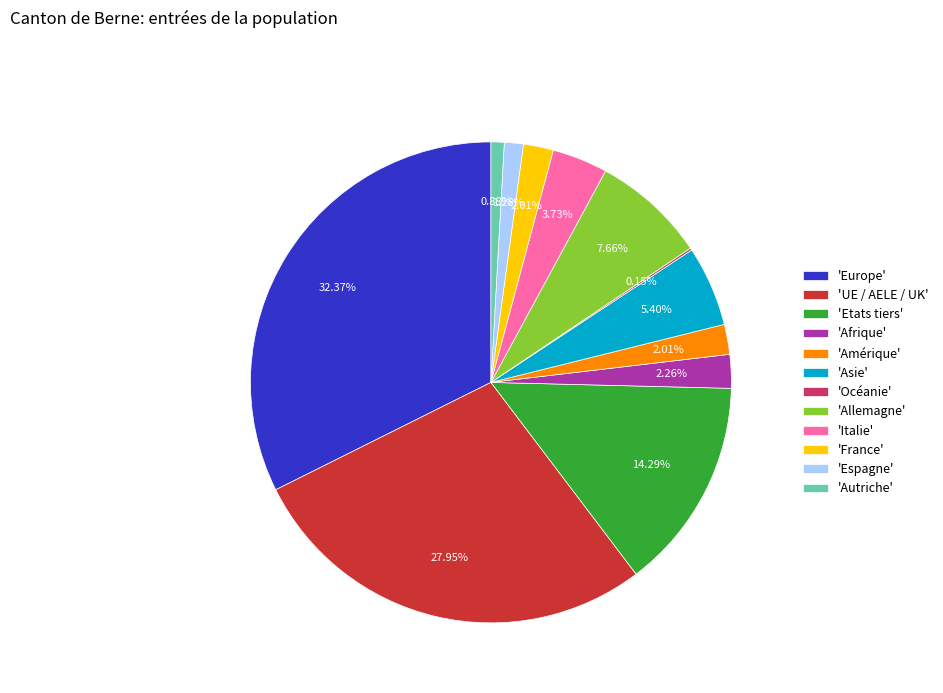

Which slice is the largest?

'Europe'